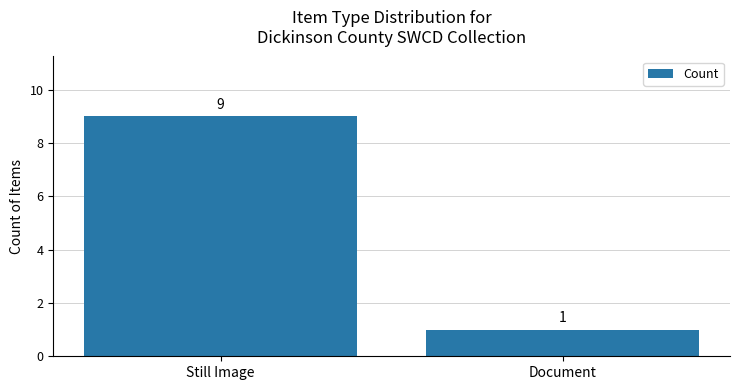

List the labels in order of value, largest first.

Still Image, Document